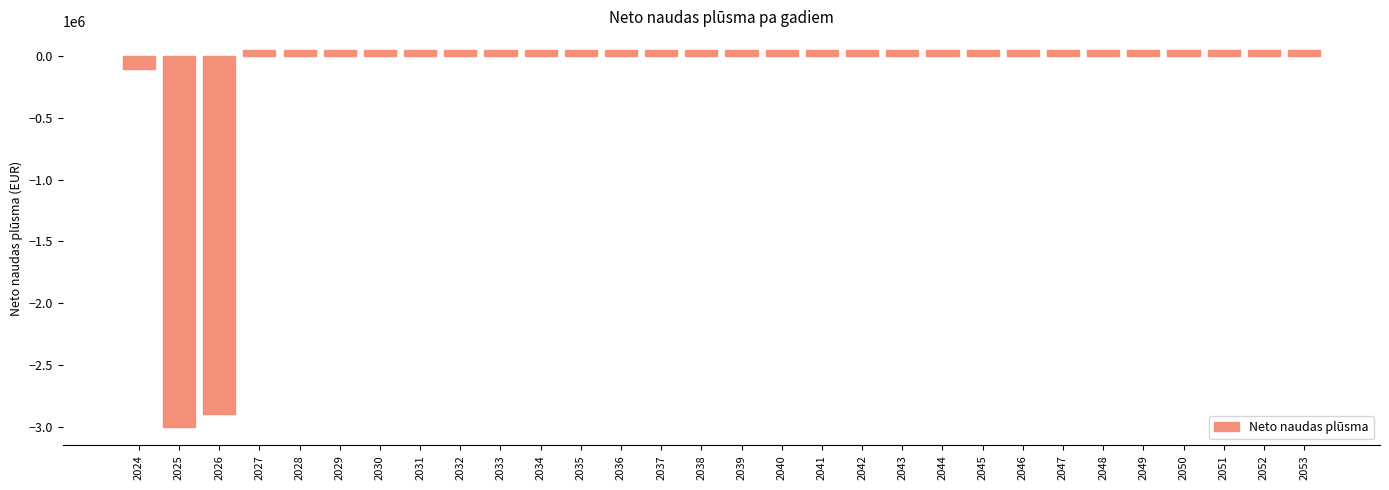

What is the minimum value shown in the chart?

-3000000